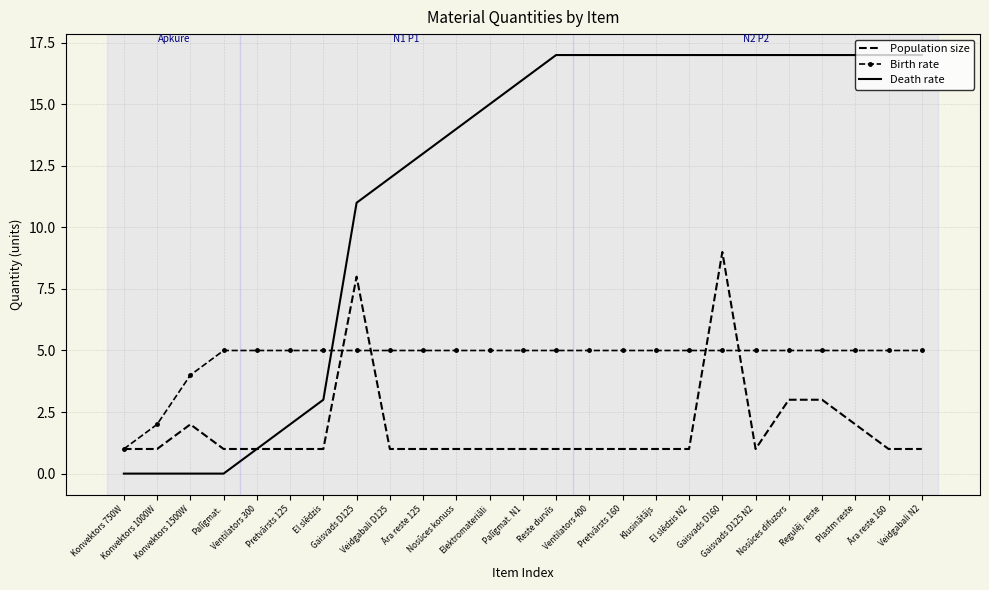

Which series changed the most between Konvektors 1000W and Palīgmat. N1?

Death rate